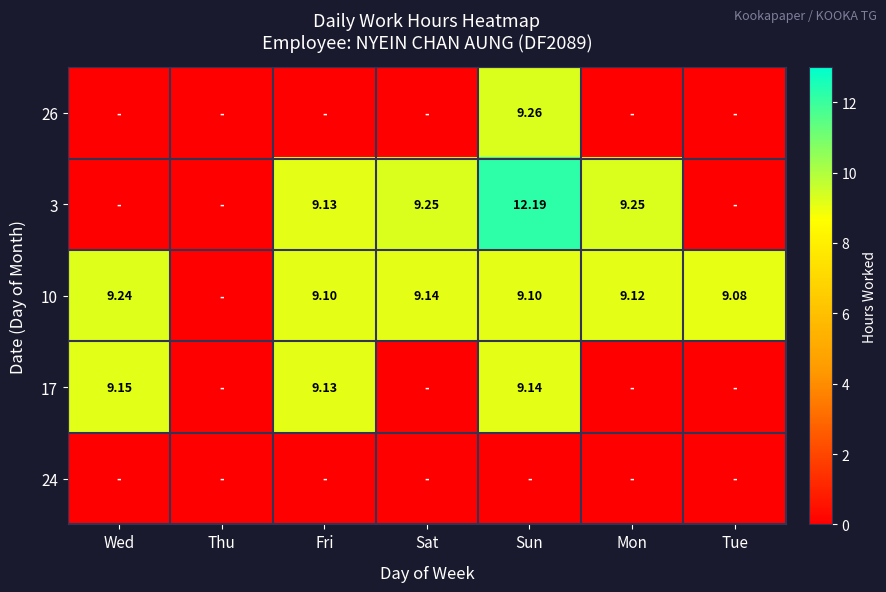

Rank the categories by 3 value from lowest to highest.

Wed, Thu, Tue, Fri, Sat, Mon, Sun